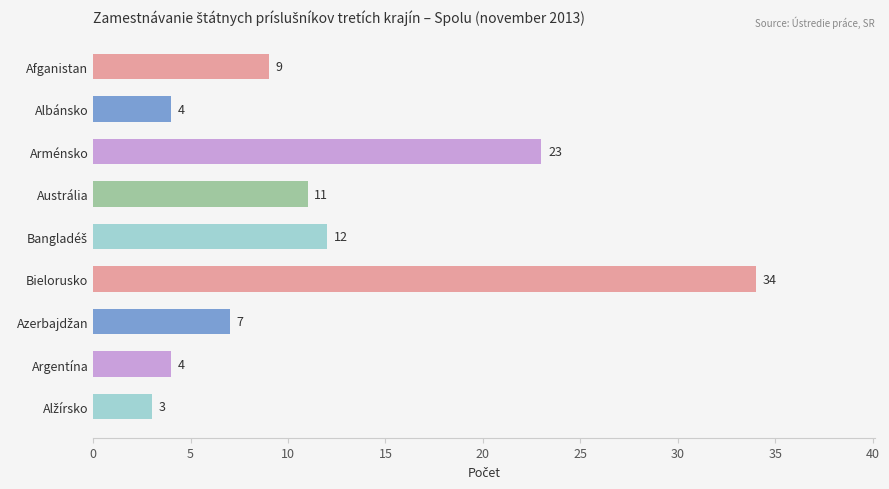

At which label is the value closest to 18?

Arménsko